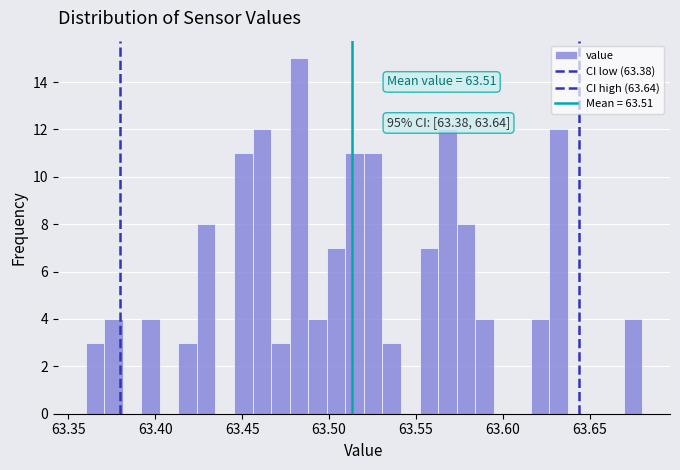

Around what value on the x-axis is the tallest bar? Give the approximate position of its centre, as read against the axis.

63.485